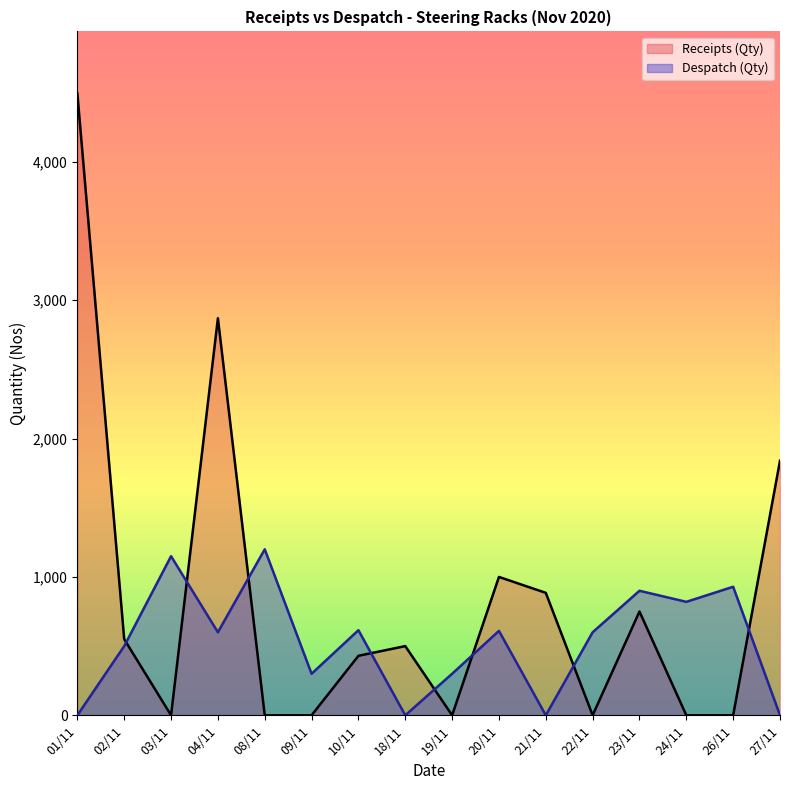

What is the difference between the maximum and minimum values in the Despatch (Qty) series?

1200